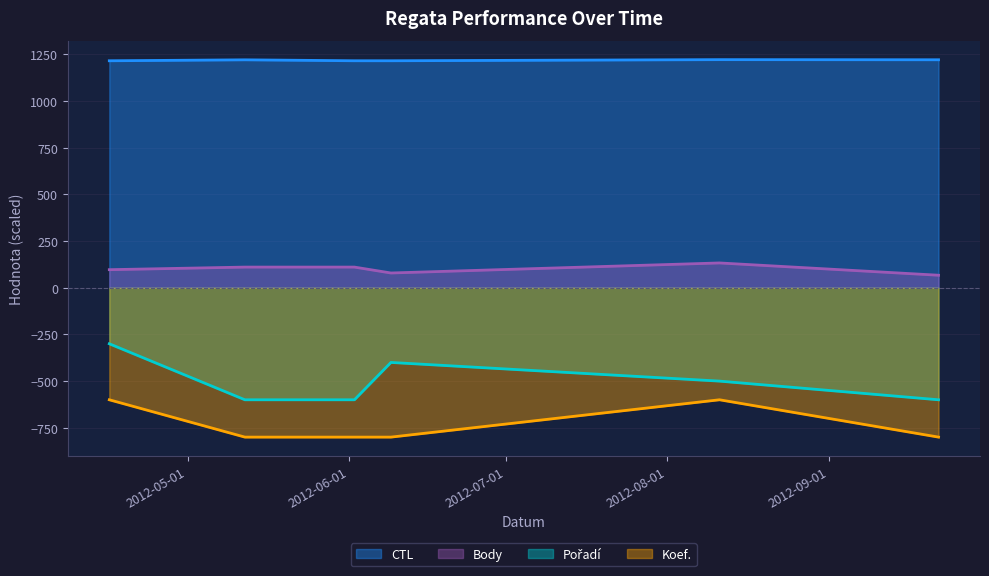

Is the value of Pořadí at 2012-09-22 greater than the value of Body at 2012-08-11?

No